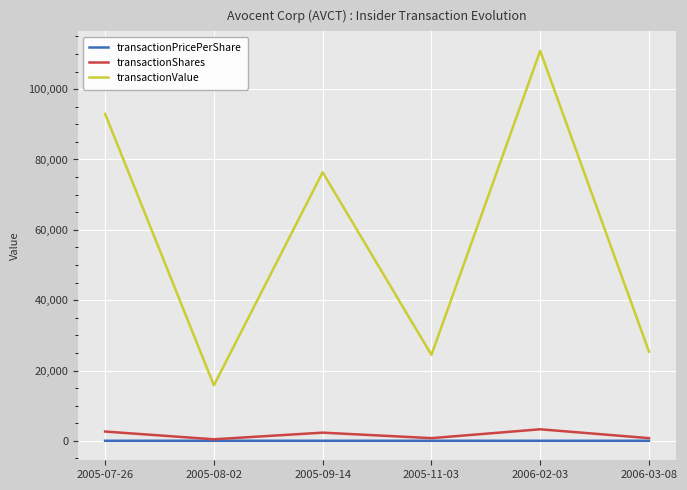

Which series has the largest range (max minus min)?

transactionValue